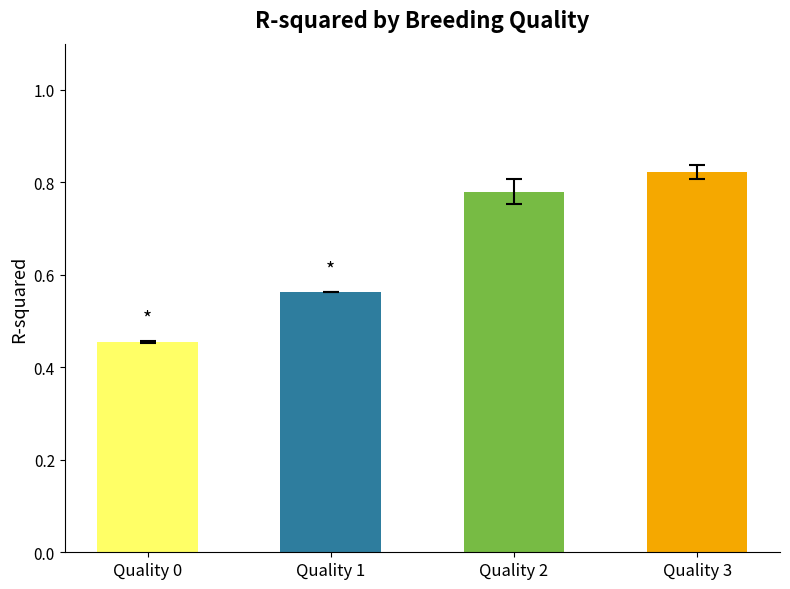

Rank the categories by value from lowest to highest.

Quality 0, Quality 1, Quality 2, Quality 3